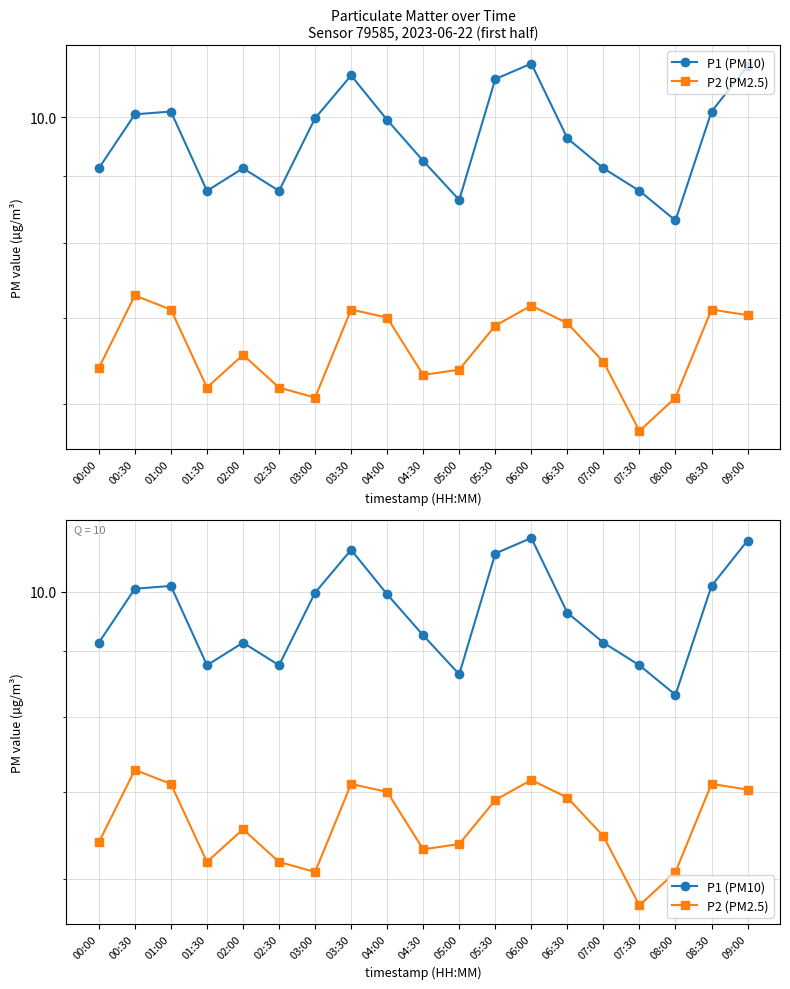

Is it true that P1 (PM10) equals 8.8 at 07:30?

True